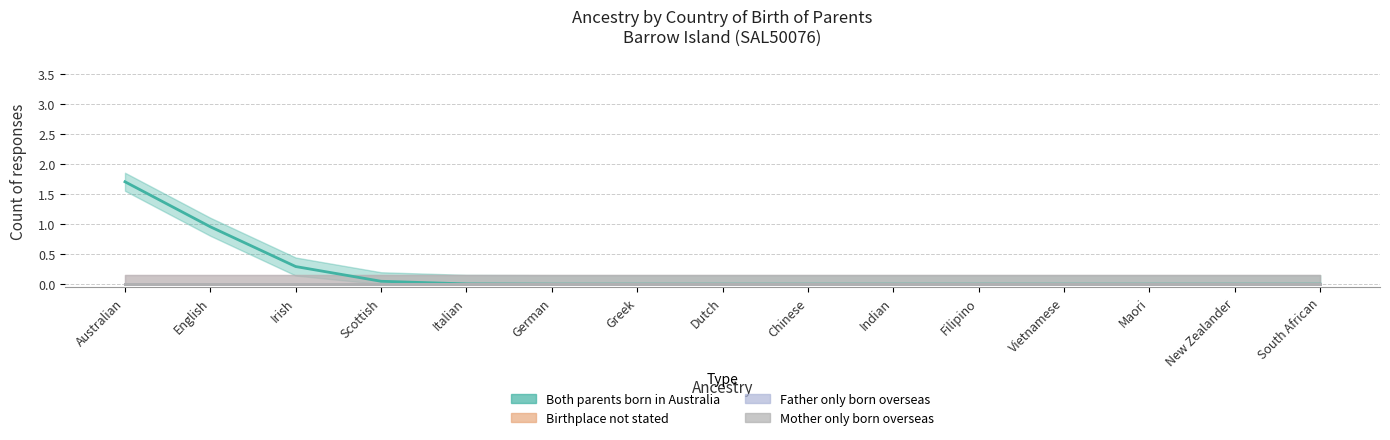

Between English and South African, which series saw the biggest shift?

Both parents born in Australia